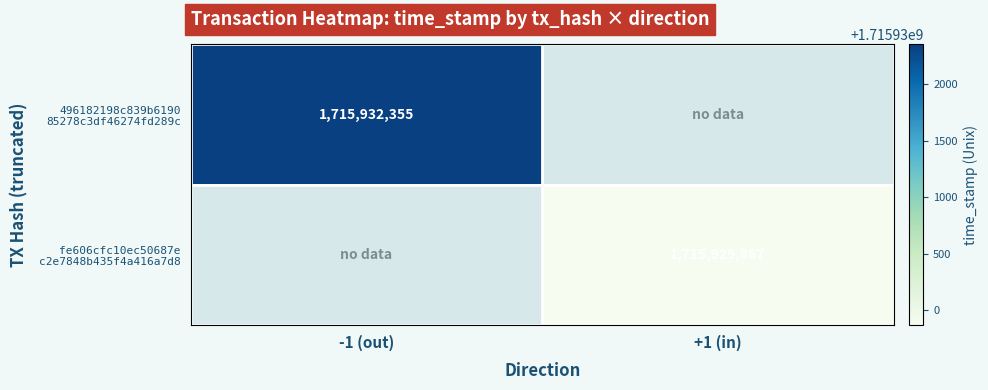

Rank the categories by 496182198c839b6190 85278c3df46274fd289c value from lowest to highest.

-1 (out), +1 (in)